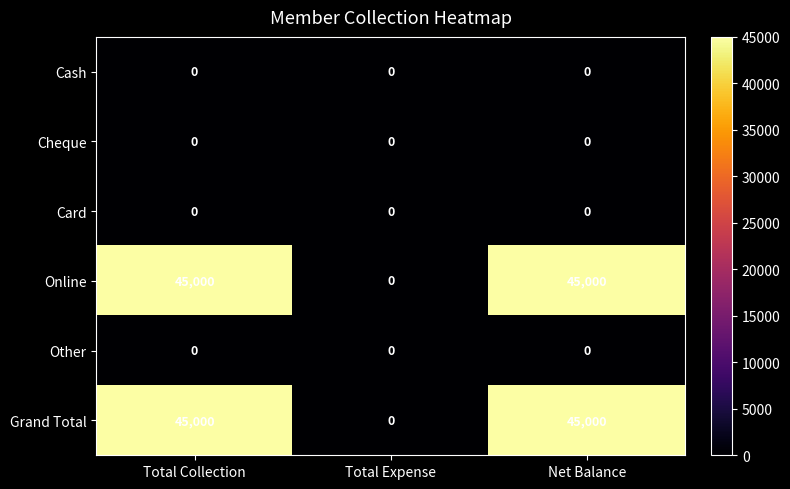

Is the value of Card at Total Collection greater than the value of Grand Total at Net Balance?

No